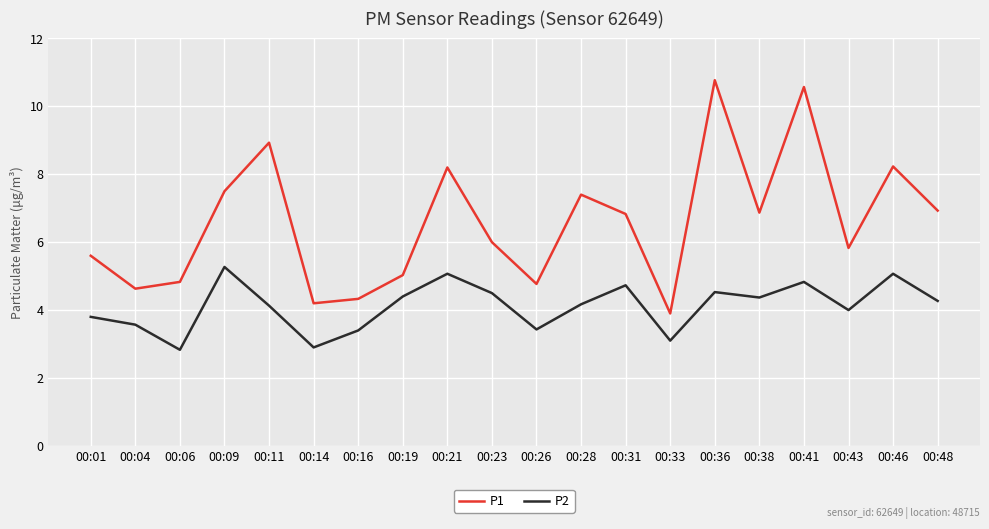

Count the number of data series in this chart.

2